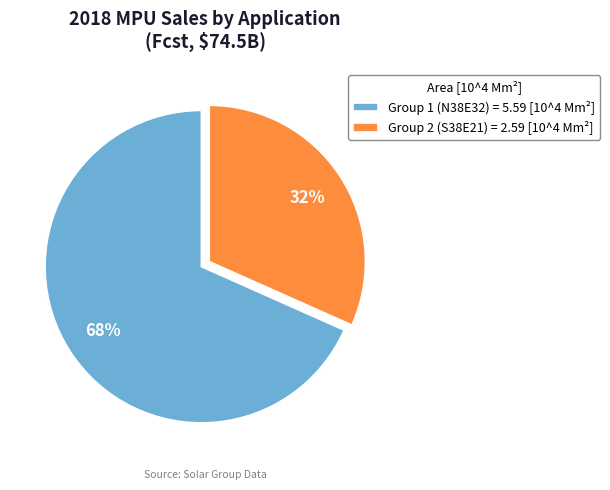

What is the ratio of the value at Group 2 (S38E21) = 2.59 [10^4 Mm²] to the value at Group 1 (N38E32) = 5.59 [10^4 Mm²]?

0.5